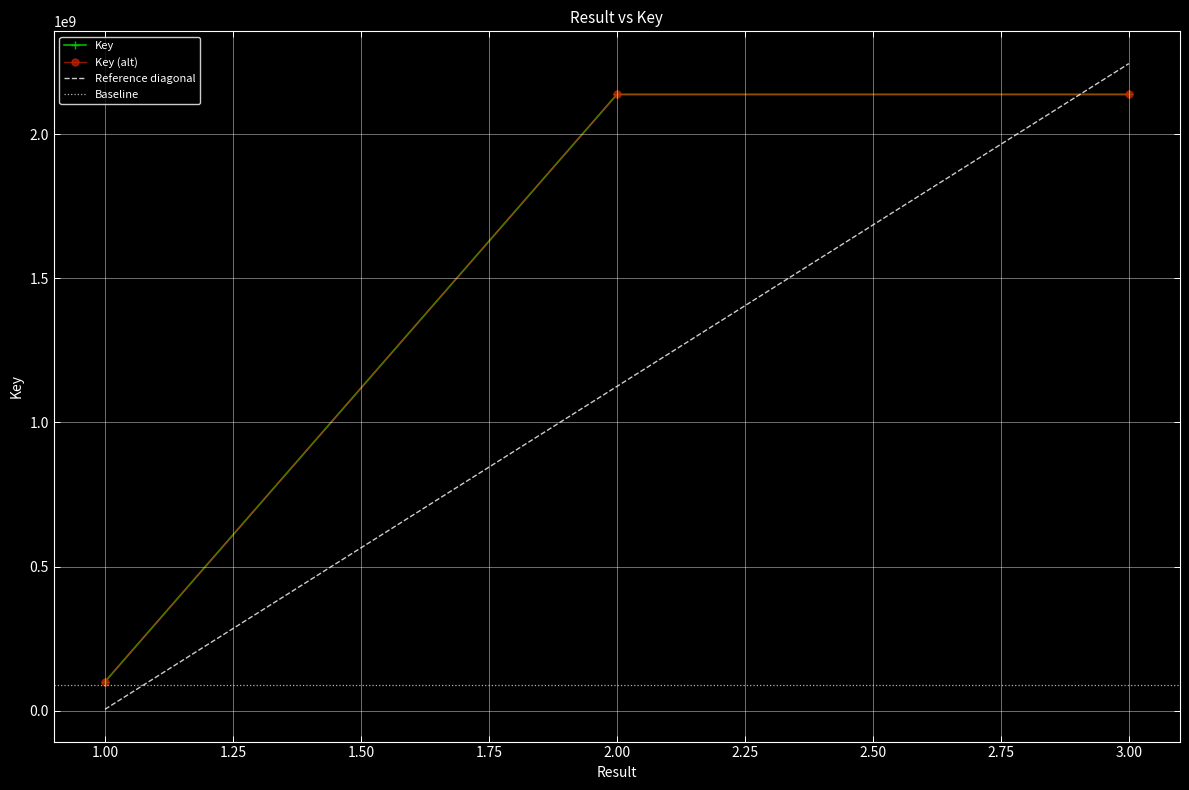

True or false: there are more than 2 points higher than both neighbors.

False